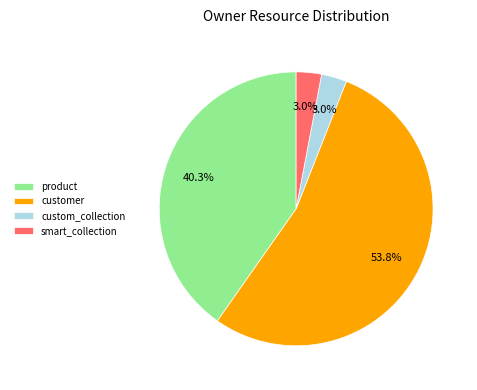

Is it true that custom_collection is 3% of the pie?

True